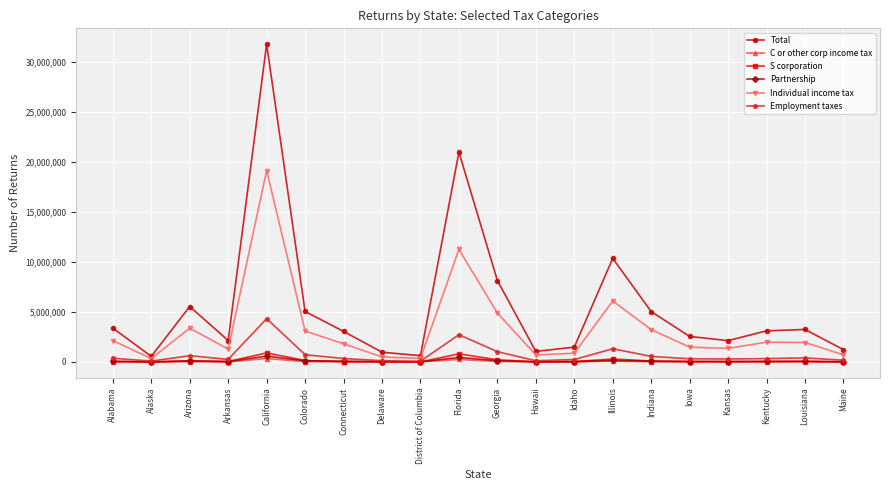

What is the label of the 10th point from the left?

Florida